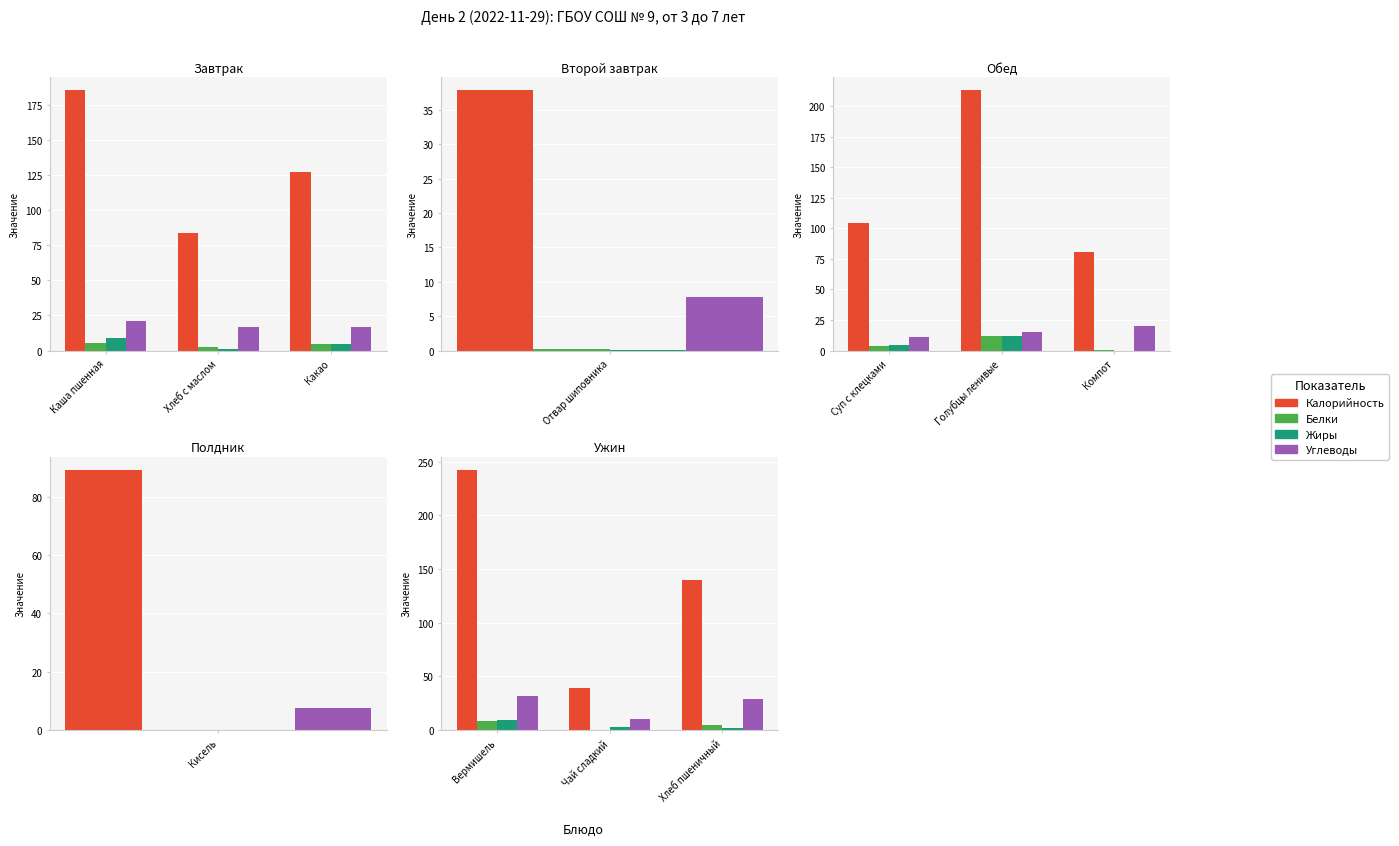

At Вермишель, list the series in order from largest to smallest.

Калорийность, Углеводы, Жиры, Белки